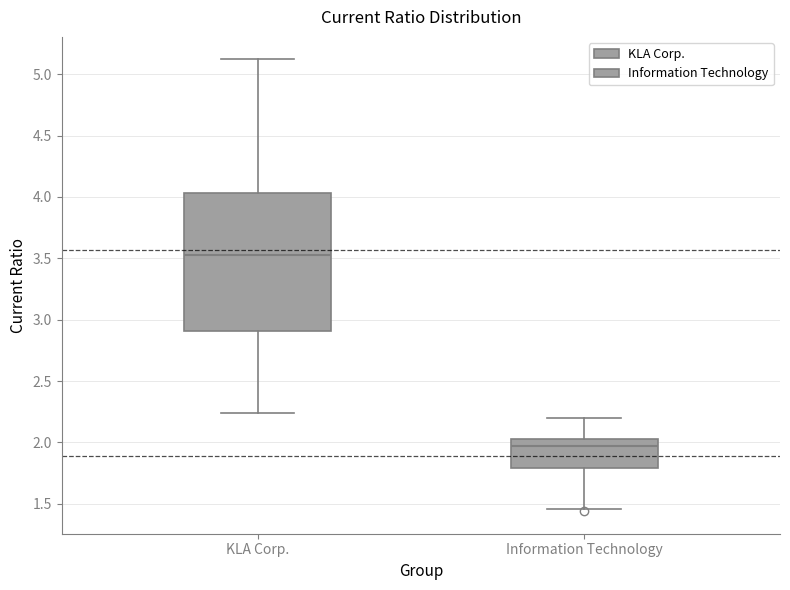

Where does the median line of the box for KLA Corp. sit on the y-axis? The values are not printed on the chart, so give them approximately, as read against the axis.

3.55